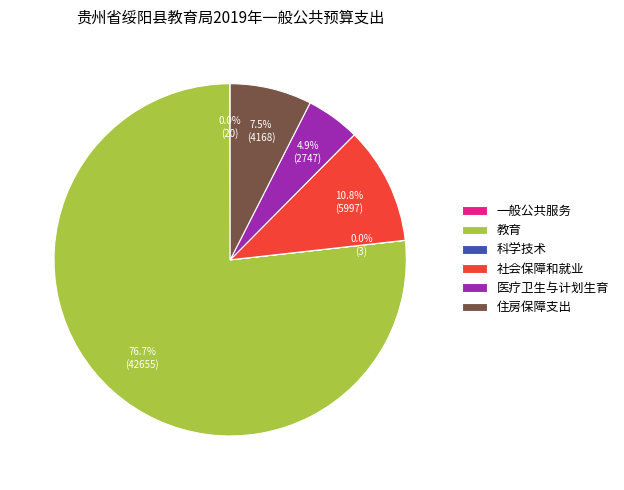

Which slice is the largest?

教育